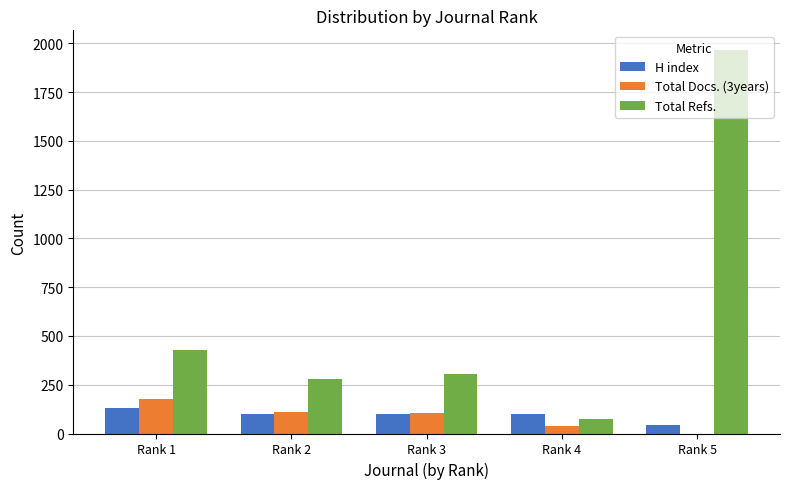

Which series has the largest range (max minus min)?

Total Refs.